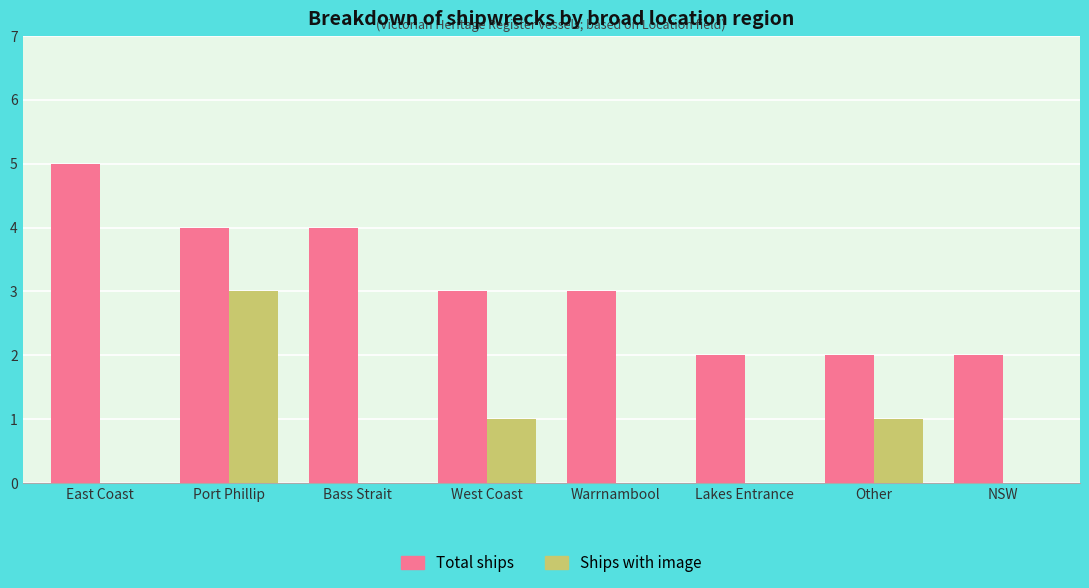

At which category is the sum across all series the highest?

Port Phillip